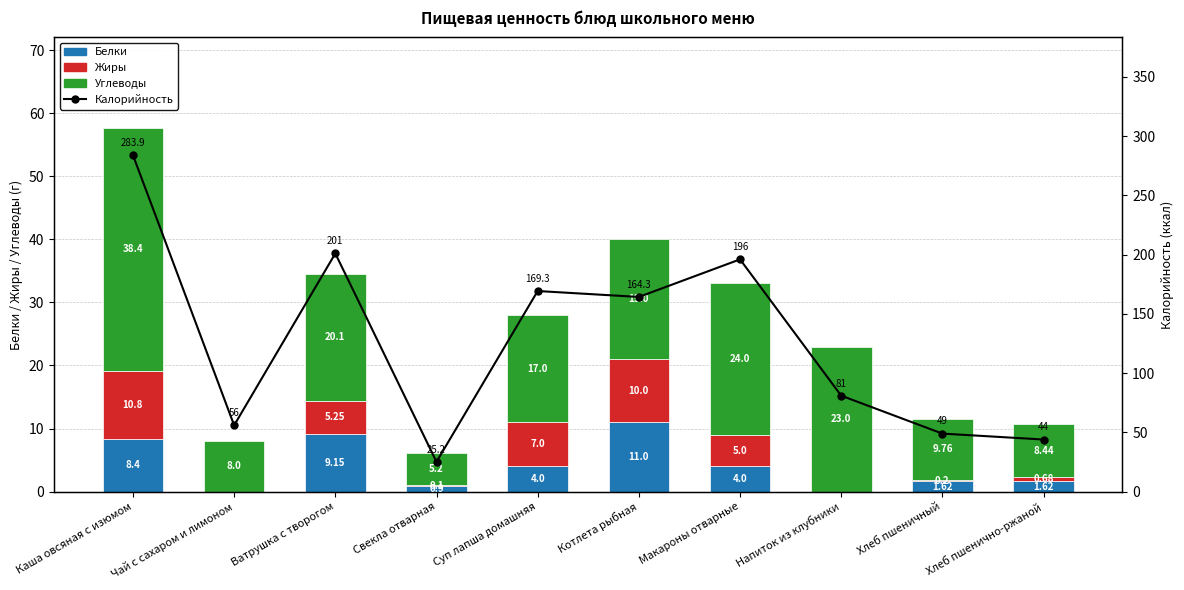

Rank the categories by Калорийность value from highest to lowest.

Каша овсяная с изюмом, Ватрушка с творогом, Макароны отварные, Суп лапша домашняя, Котлета рыбная, Напиток из клубники, Чай с сахаром и лимоном, Хлеб пшеничный, Хлеб пшенично-ржаной, Свекла отварная